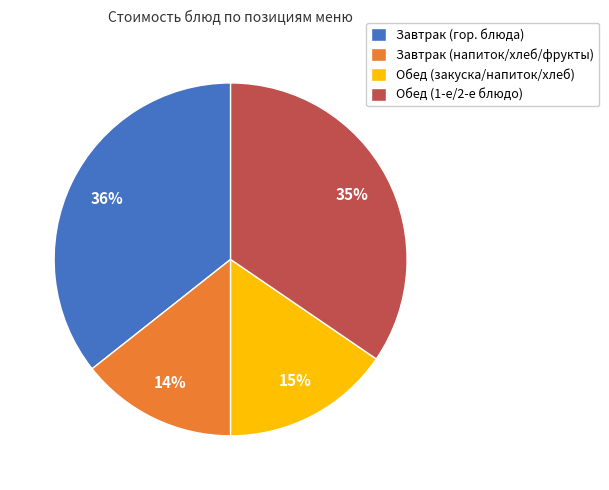

Is the sum of Завтрак (гор. блюда) and Обед (закуска/напиток/хлеб) greater than half?

Yes